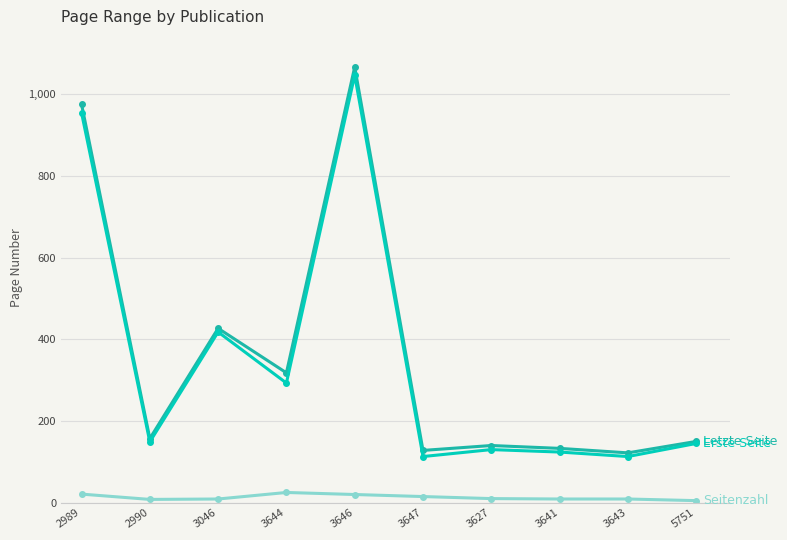

Which label corresponds to the largest value in the chart?

3646